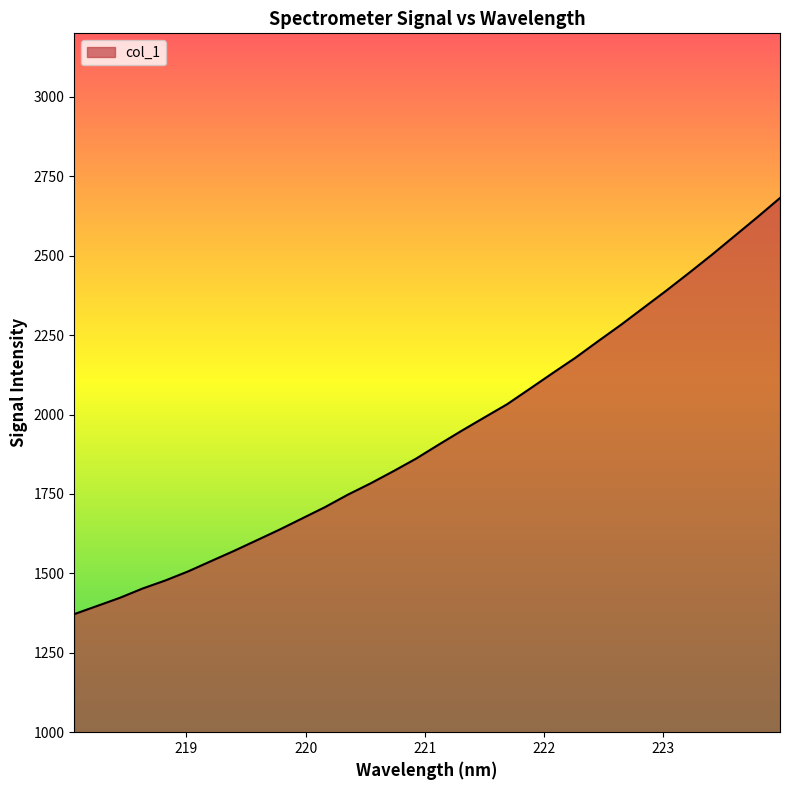

How many lines are shown in the chart?

1